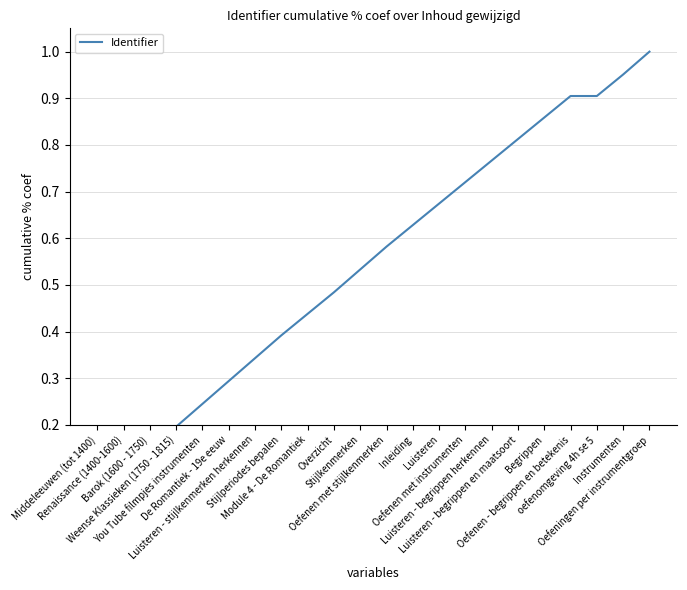

What is the label of the 11th point from the right?

Oefenen met stijlkenmerken